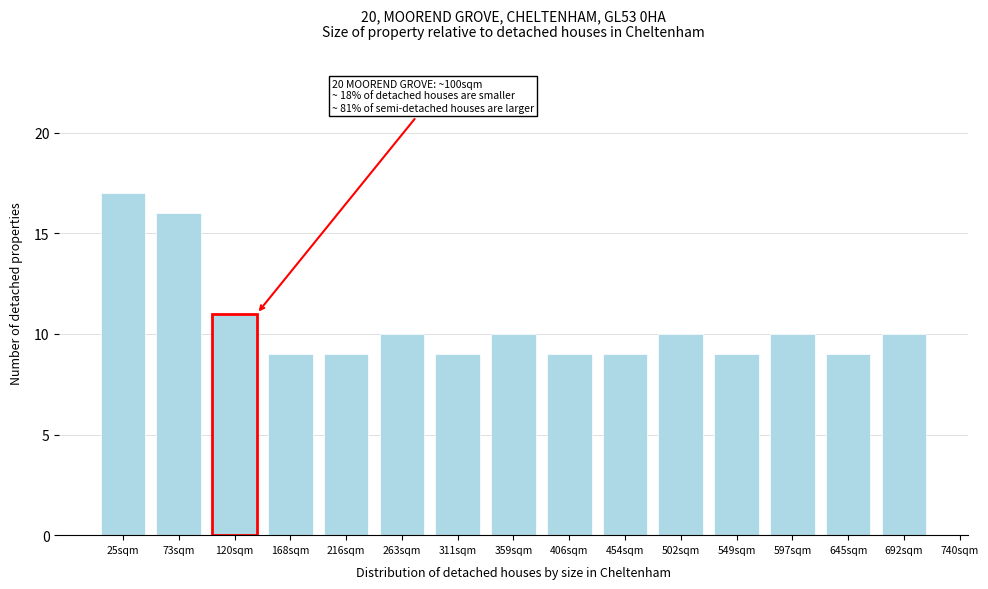

Reading left to right, extract all data points from this chart.

25sqm=17	73sqm=16	120sqm=11	168sqm=9	216sqm=9	263sqm=10	311sqm=9	359sqm=10	406sqm=9	454sqm=9	502sqm=10	549sqm=9	597sqm=10	645sqm=9	692sqm=10